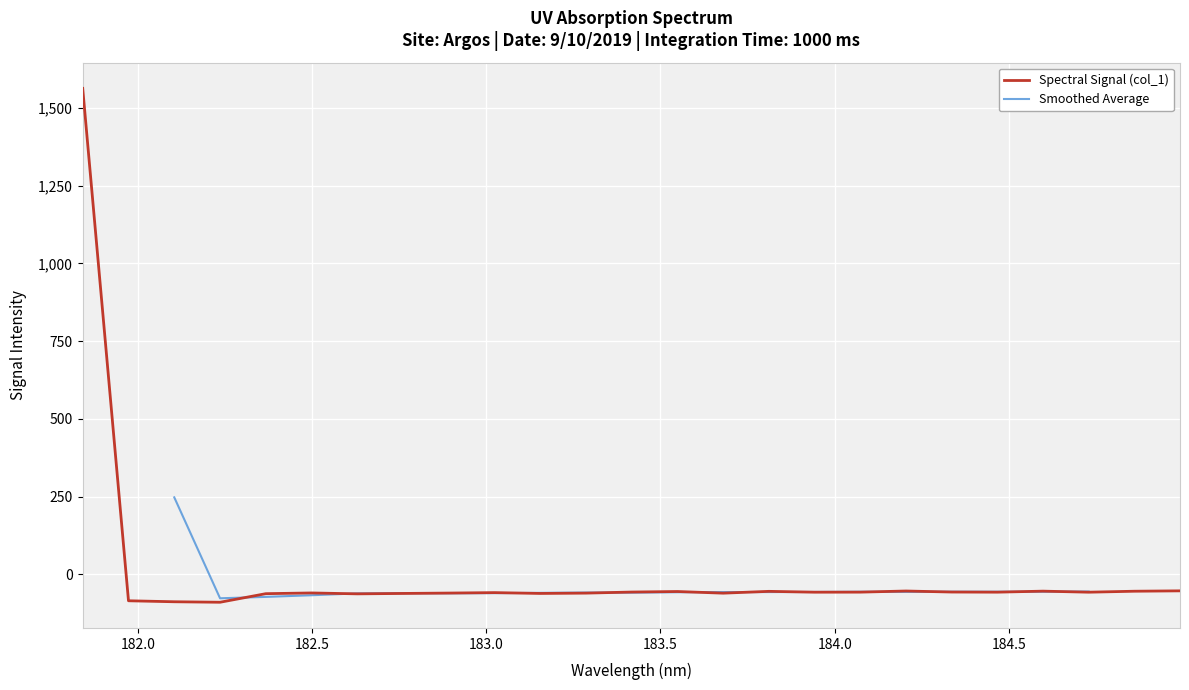

How many values are below -57?

16